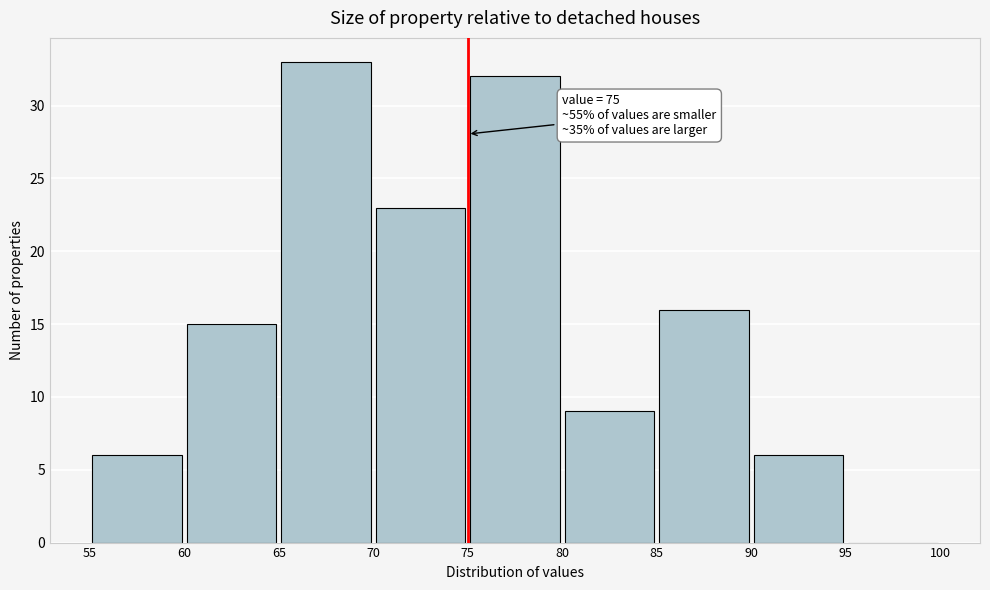

Over which range of the x-axis is the bar tallest?

65 to 70